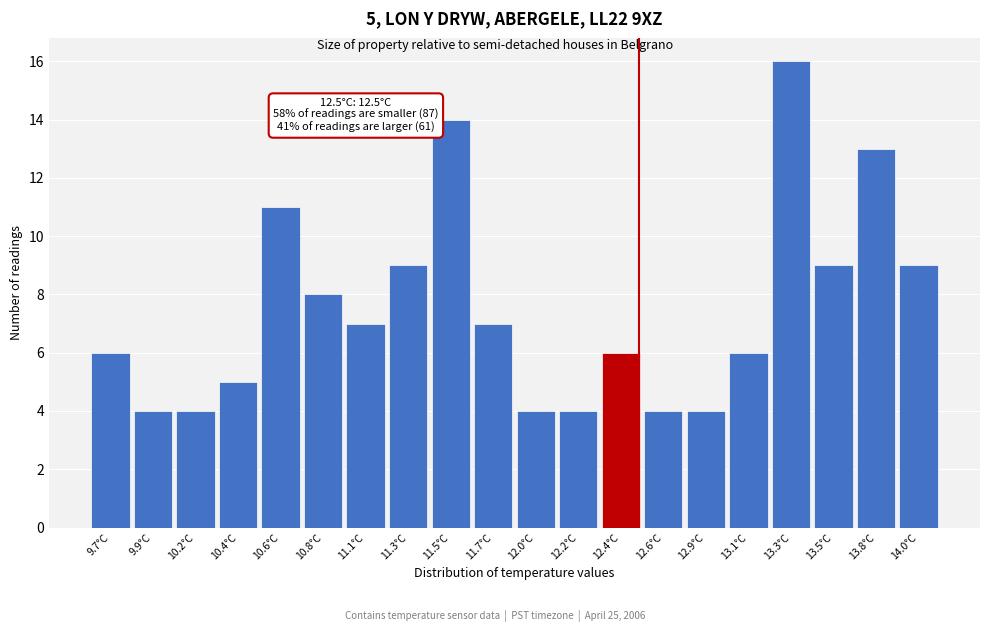

Over which range of the x-axis is the bar tallest?

13.200 to 13.425